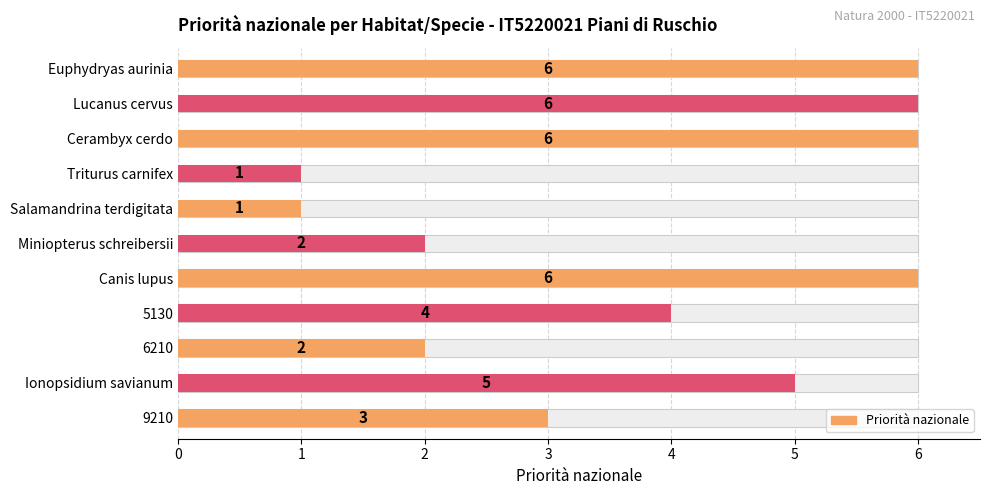

At which category does the chart reach its peak across all series?

Euphydryas aurinia